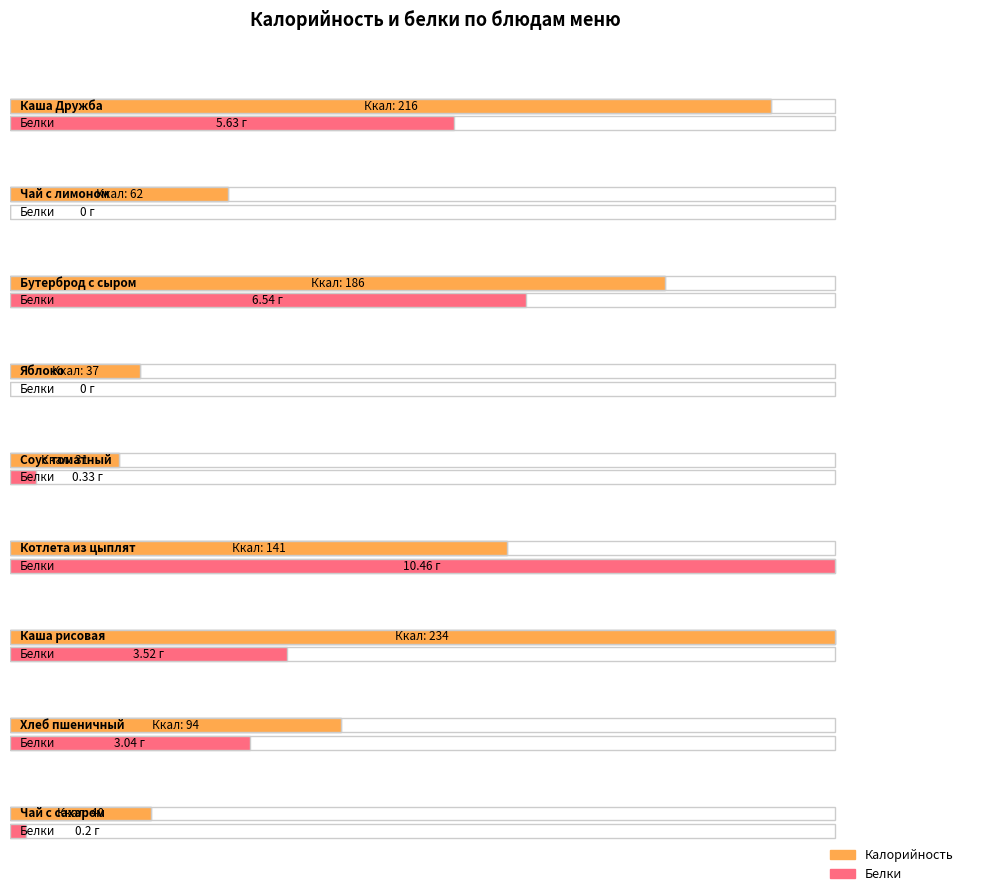

Between Каша Дружба and Чай с лимоном, which series saw the biggest shift?

Калорийность